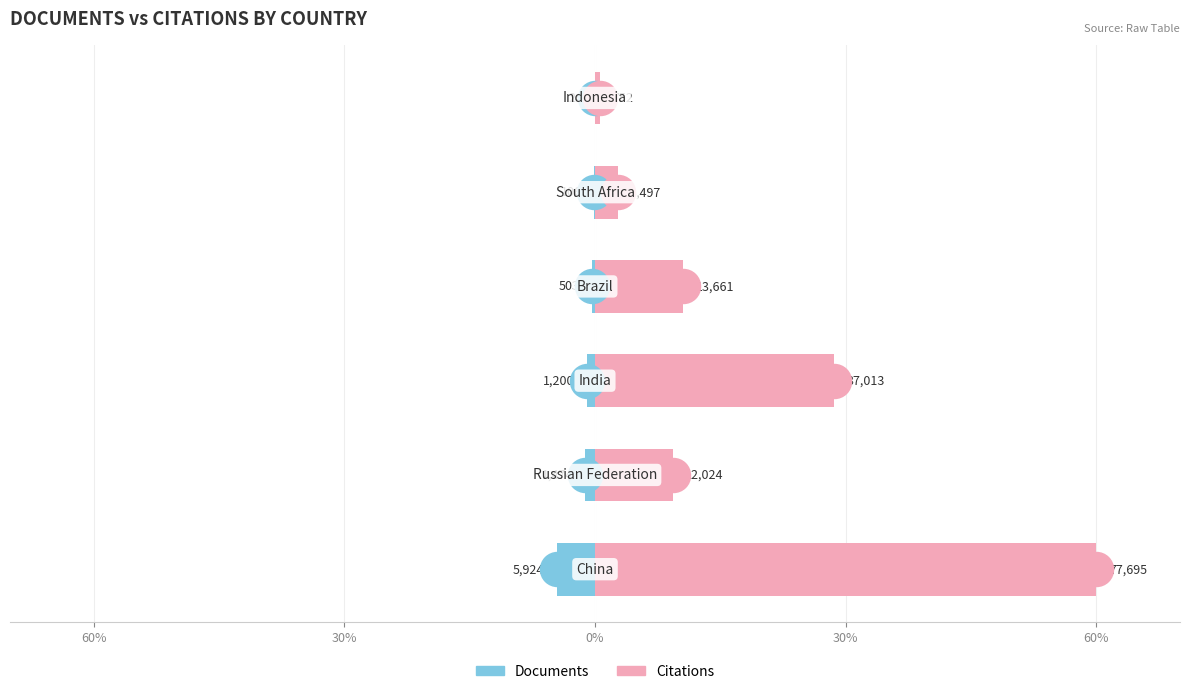

Which series has the largest total across all categories?

Citations